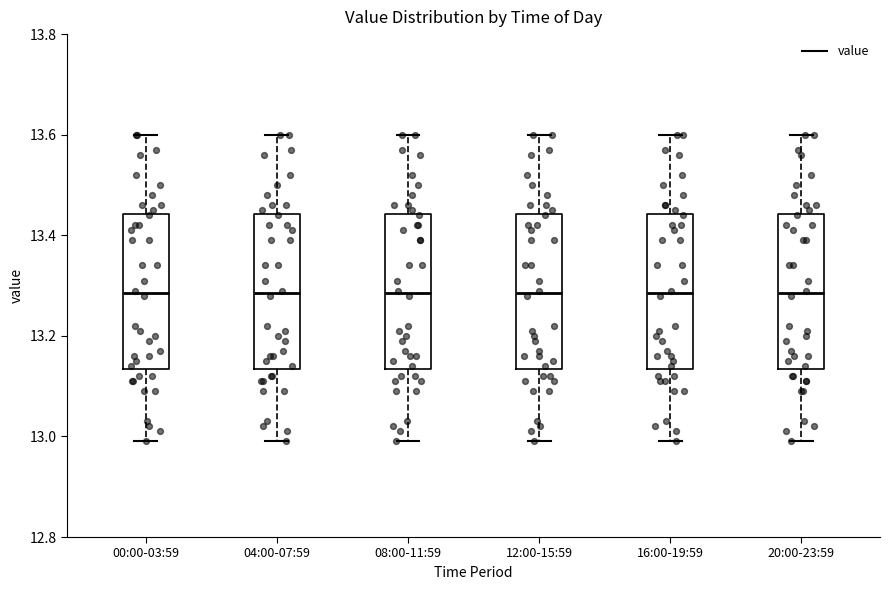

Reading left to right, transcribe this box plot: for each box, give where its median line is, the range the box spans, and where its two whiskers end, as read against the y-axis. The values are not printed on the chart, so give them approximately, as read against the axis.

00:00-03:59: median 13.28, box 13.14 to 13.44, whiskers 13.00 to 13.60
04:00-07:59: median 13.28, box 13.14 to 13.44, whiskers 13.00 to 13.60
08:00-11:59: median 13.28, box 13.14 to 13.44, whiskers 13.00 to 13.60
12:00-15:59: median 13.28, box 13.14 to 13.44, whiskers 13.00 to 13.60
16:00-19:59: median 13.28, box 13.14 to 13.44, whiskers 13.00 to 13.60
20:00-23:59: median 13.28, box 13.14 to 13.44, whiskers 13.00 to 13.60